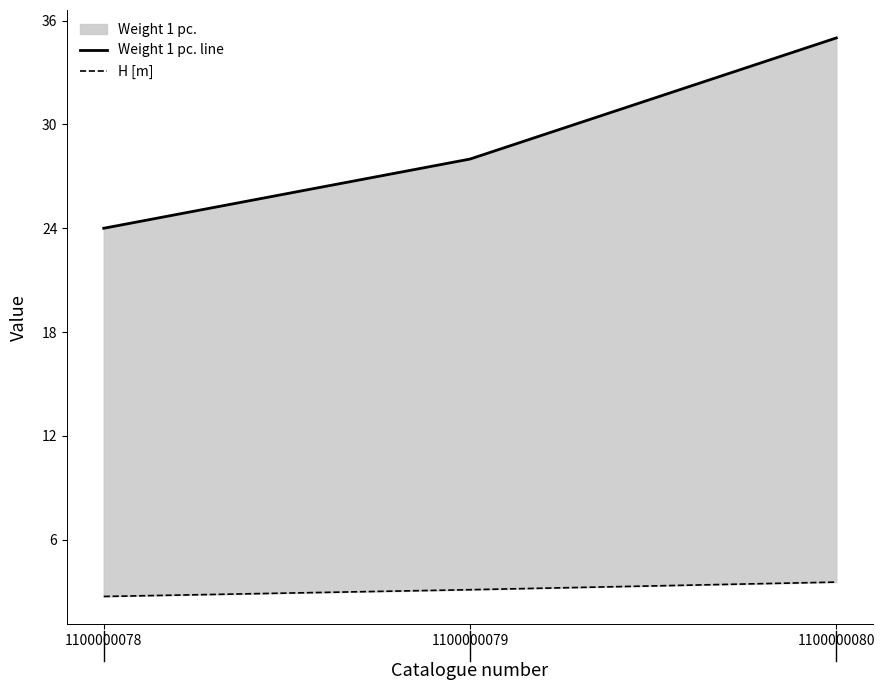

At which label does H [m] first exceed 3?

1100000079